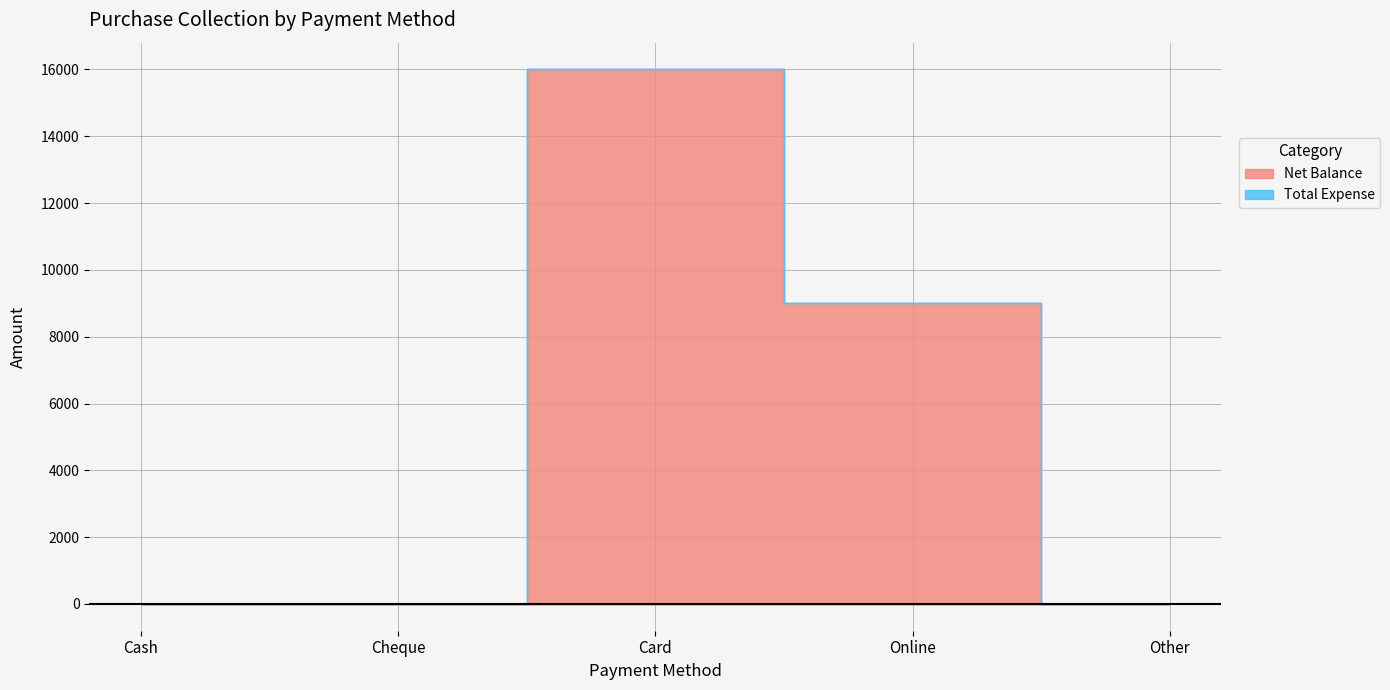

List the series in order of their overall mean, lowest first.

Total Expense, Net Balance